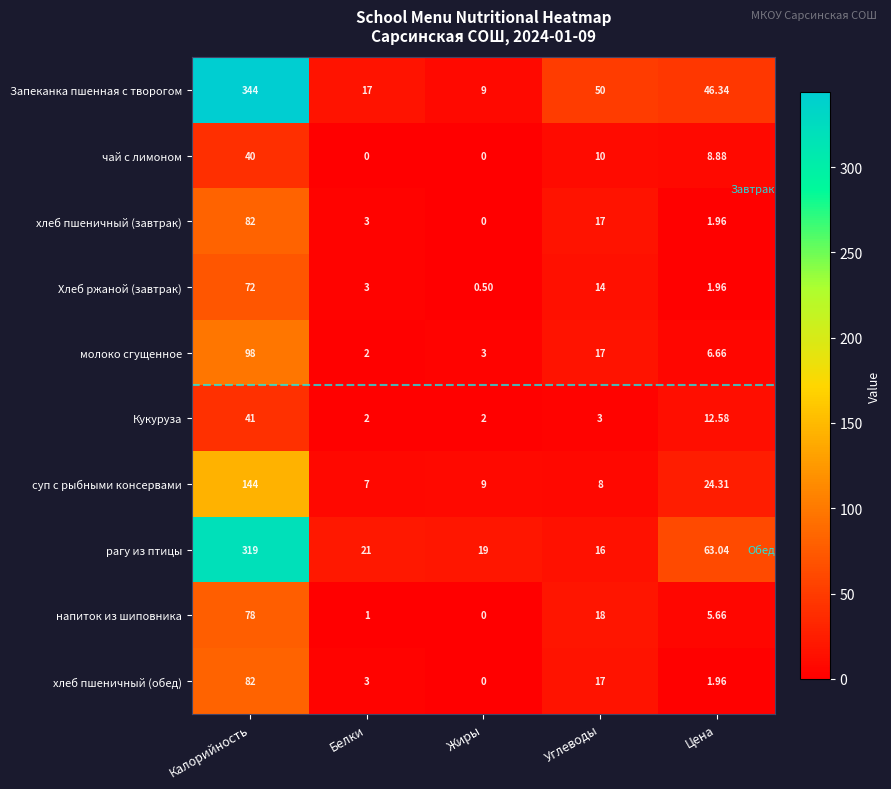

Which series changed the most between Жиры and Цена?

рагу из птицы